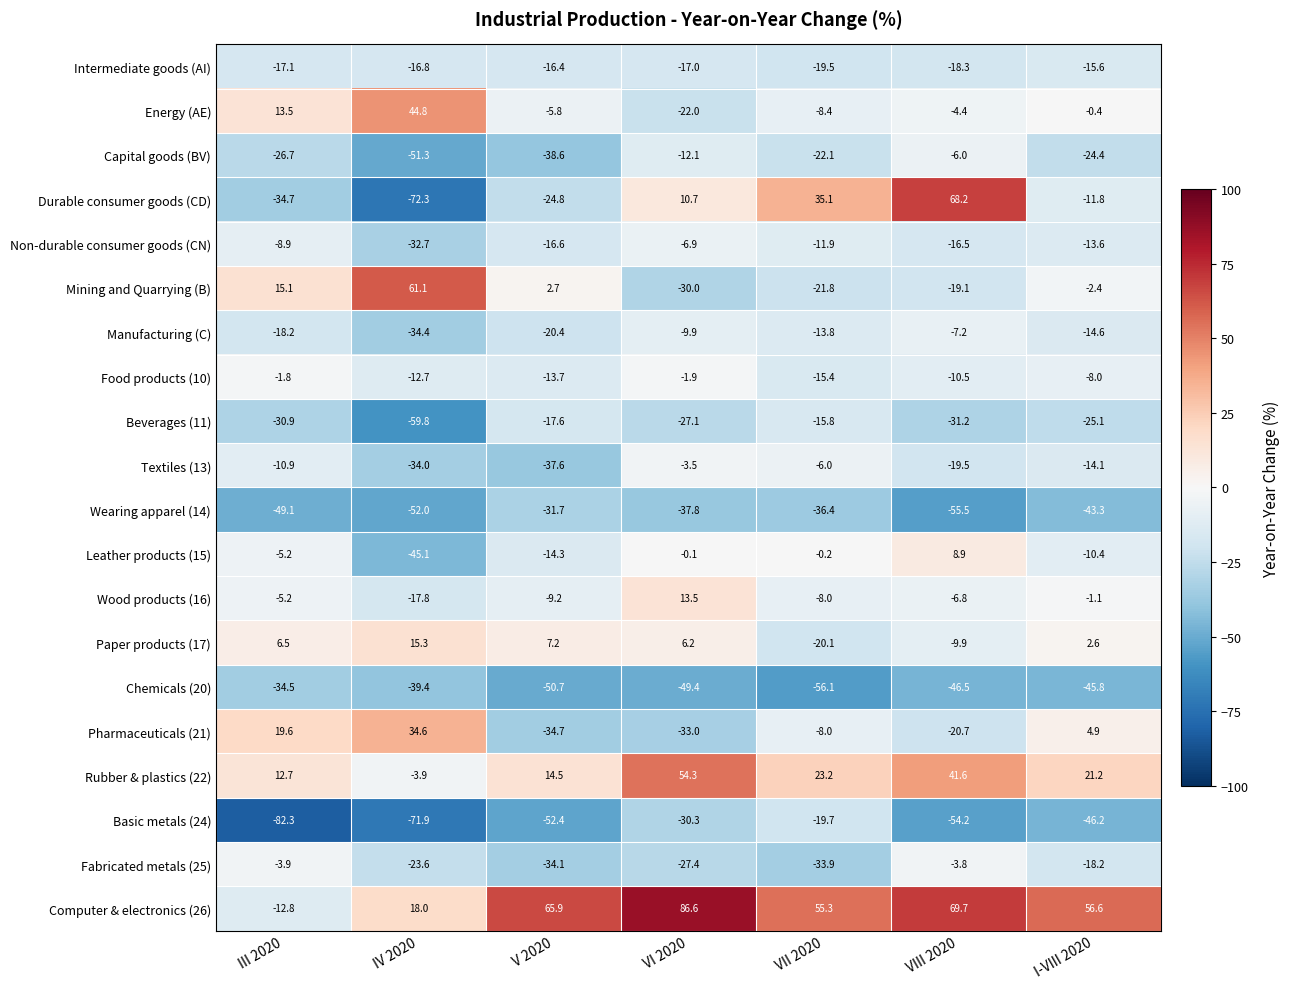

At IV 2020, list the series in order from largest to smallest.

Mining and Quarrying (B), Energy (AE), Pharmaceuticals (21), Computer & electronics (26), Paper products (17), Rubber & plastics (22), Food products (10), Intermediate goods (AI), Wood products (16), Fabricated metals (25), Non-durable consumer goods (CN), Textiles (13), Manufacturing (C), Chemicals (20), Leather products (15), Capital goods (BV), Wearing apparel (14), Beverages (11), Basic metals (24), Durable consumer goods (CD)